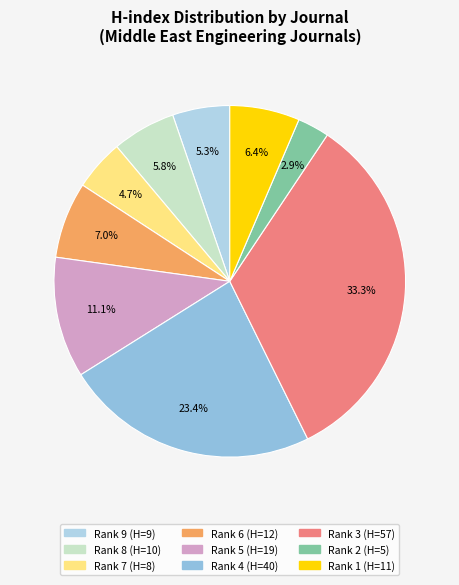

How many segments does this pie chart have?

9